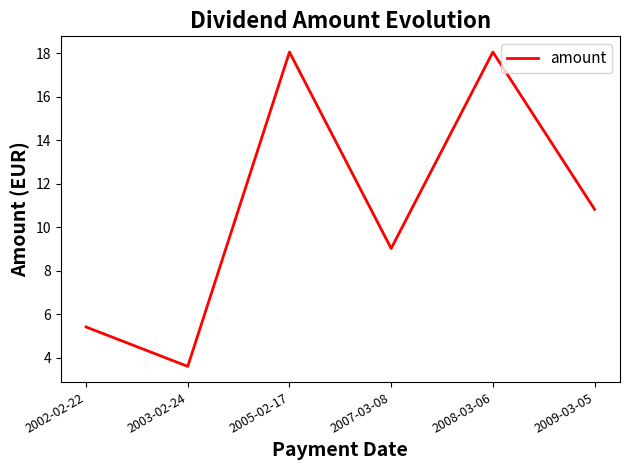

Reading left to right, list all the values displayed in this chart.

5.4	3.6	18.1	9.0	18.1	10.8